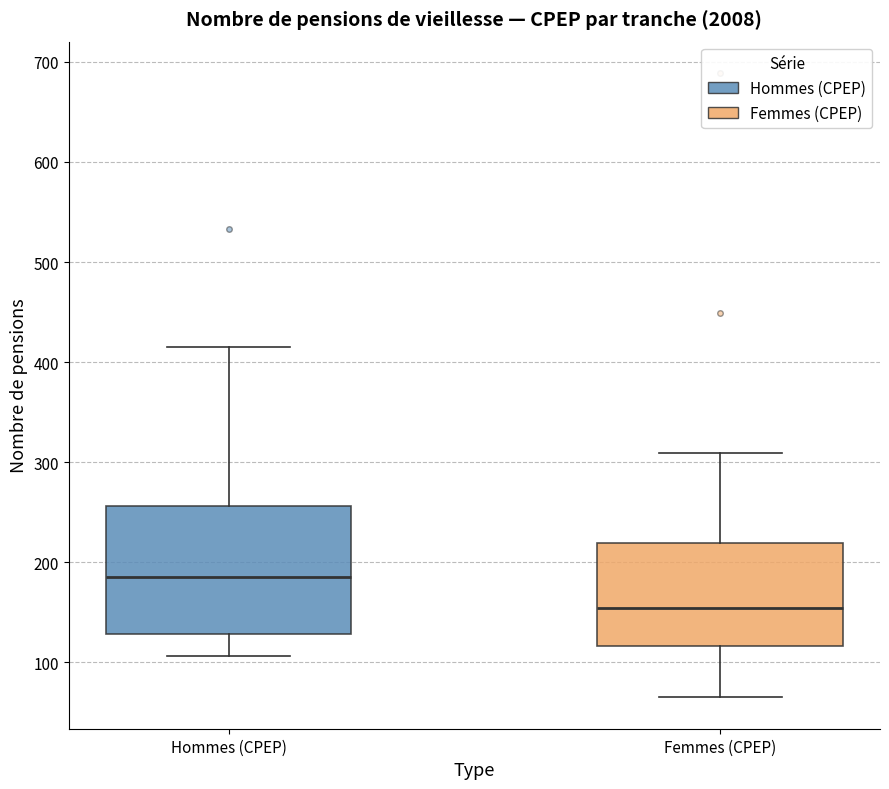

Reading left to right, transcribe this box plot: for each box, give where its median line is, the range the box spans, and where its two whiskers end, as read against the y-axis. The values are not printed on the chart, so give them approximately, as read against the axis.

Hommes (CPEP): median 190, box 130 to 260, whiskers 110 to 420
Femmes (CPEP): median 150, box 120 to 220, whiskers 70 to 310